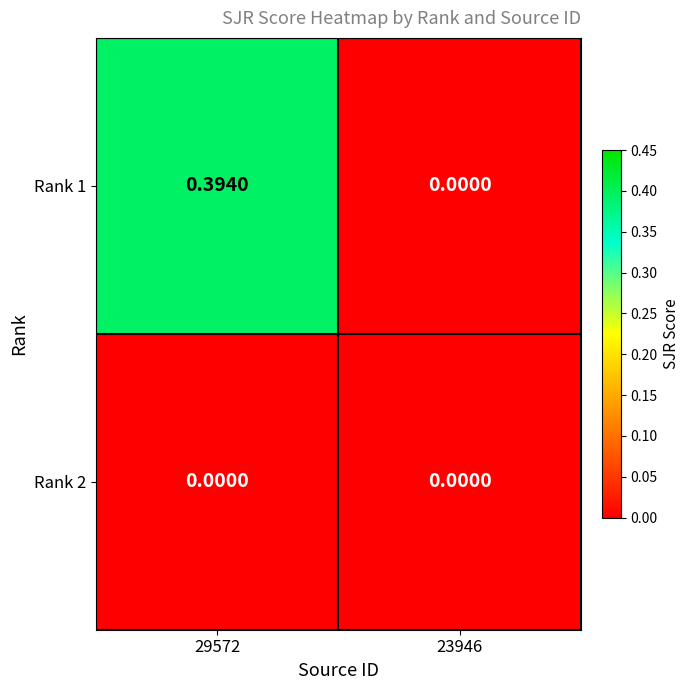

How many series are shown in this chart?

2